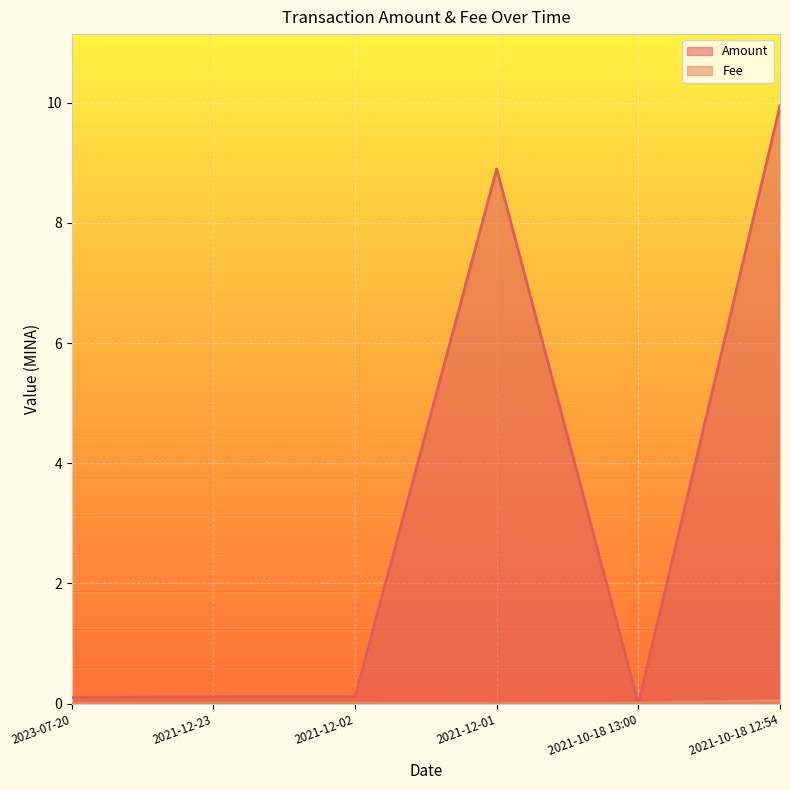

How many lines are shown in the chart?

2